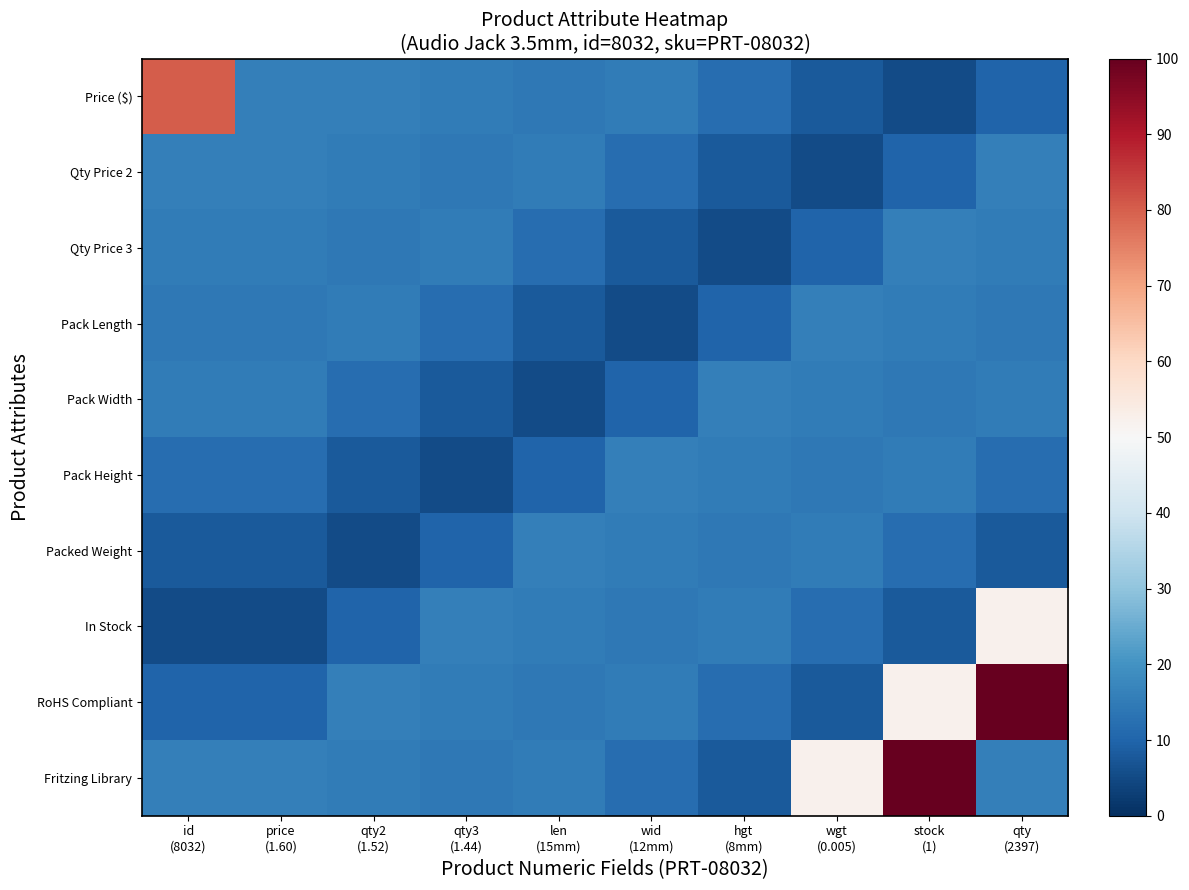

At len (15mm), list the series in order from smallest to largest.

Pack Width, Pack Length, Pack Height, Qty Price 3, Price ($), RoHS Compliant, Qty Price 2, Fritzing Library, In Stock, Packed Weight